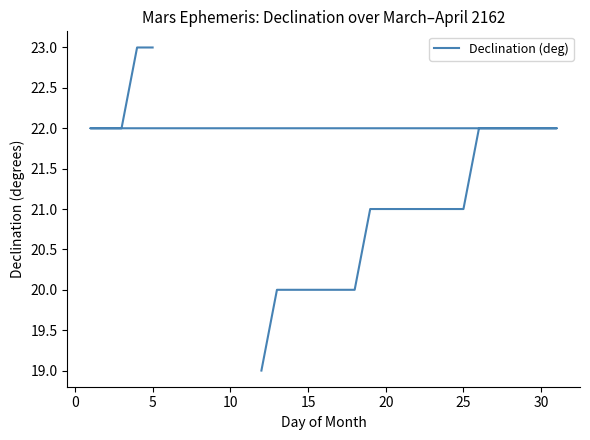

What is the minimum value shown in the chart?

19